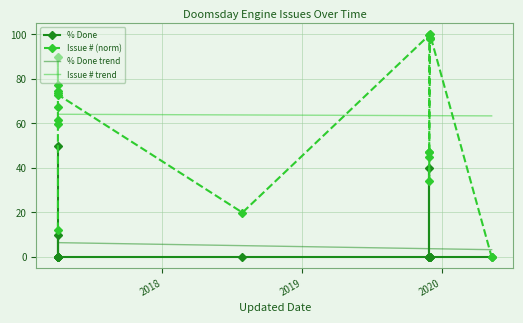

What is the sum of all Issue # trend values?

1275.6